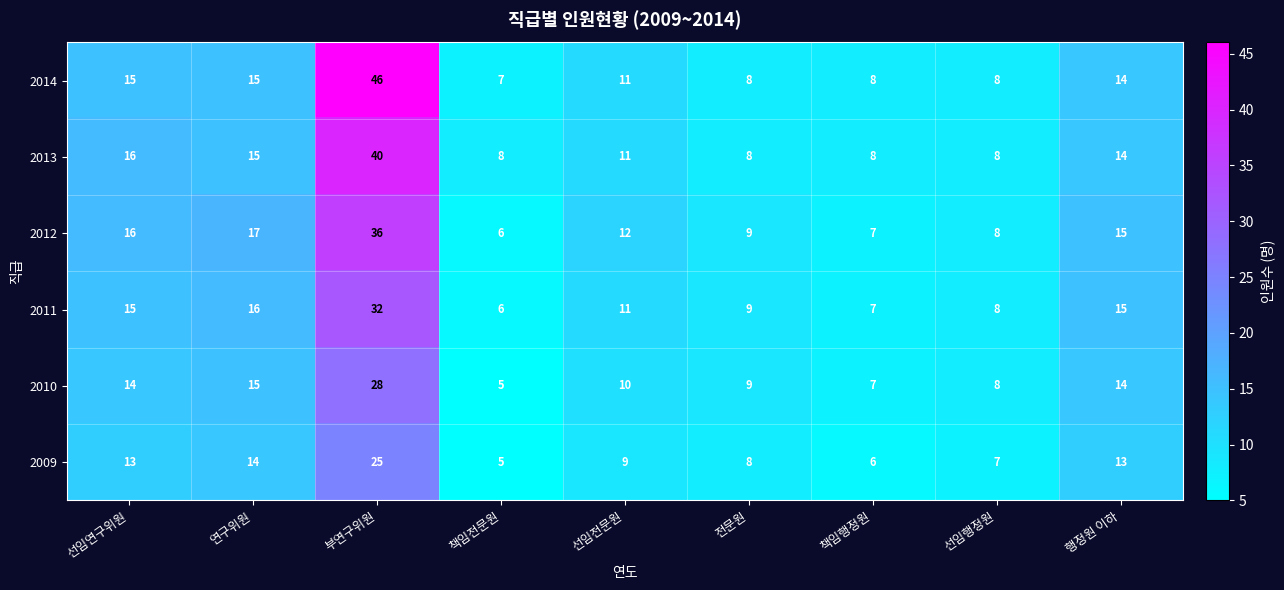

At which category does the chart reach its peak across all series?

부연구위원